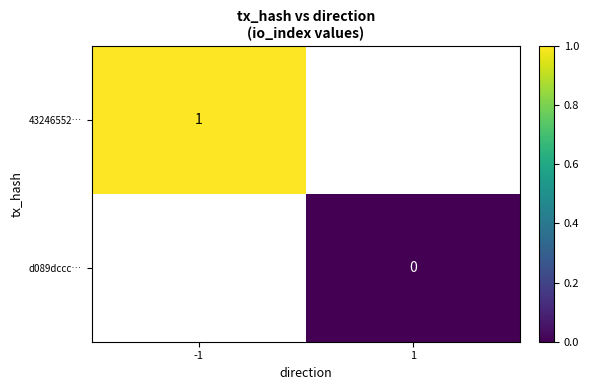

What is the maximum value shown in the chart?

1.0